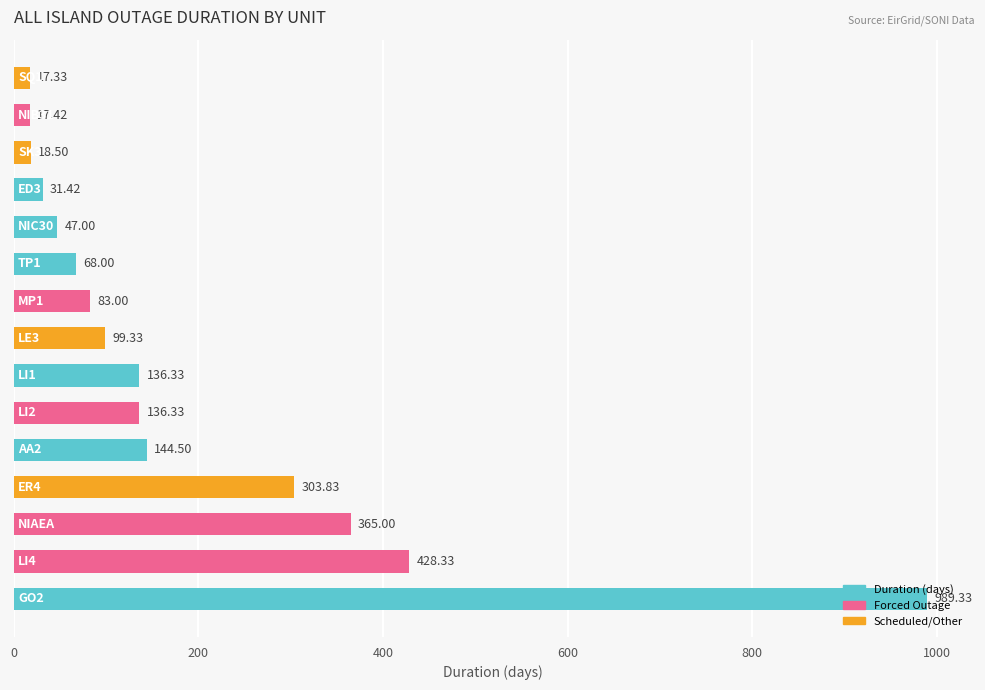

What is the greatest value displayed?

989.3